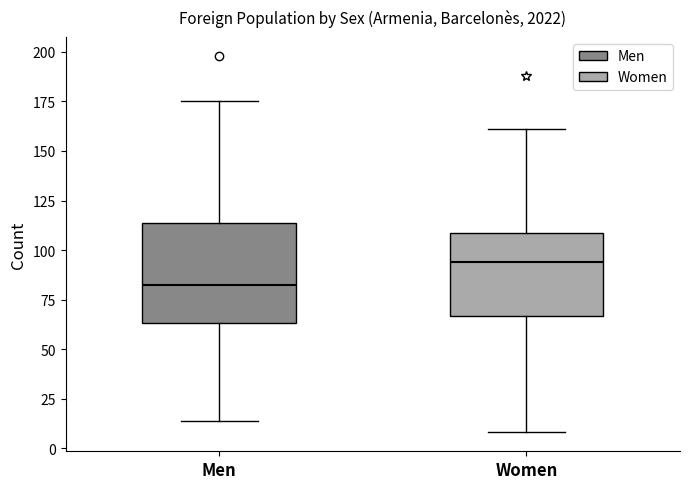

Reading left to right, transcribe this box plot: for each box, give where its median line is, the range the box spans, and where its two whiskers end, as read against the y-axis. The values are not printed on the chart, so give them approximately, as read against the axis.

Men: median 85, box 65 to 115, whiskers 15 to 175
Women: median 95, box 65 to 110, whiskers 10 to 160